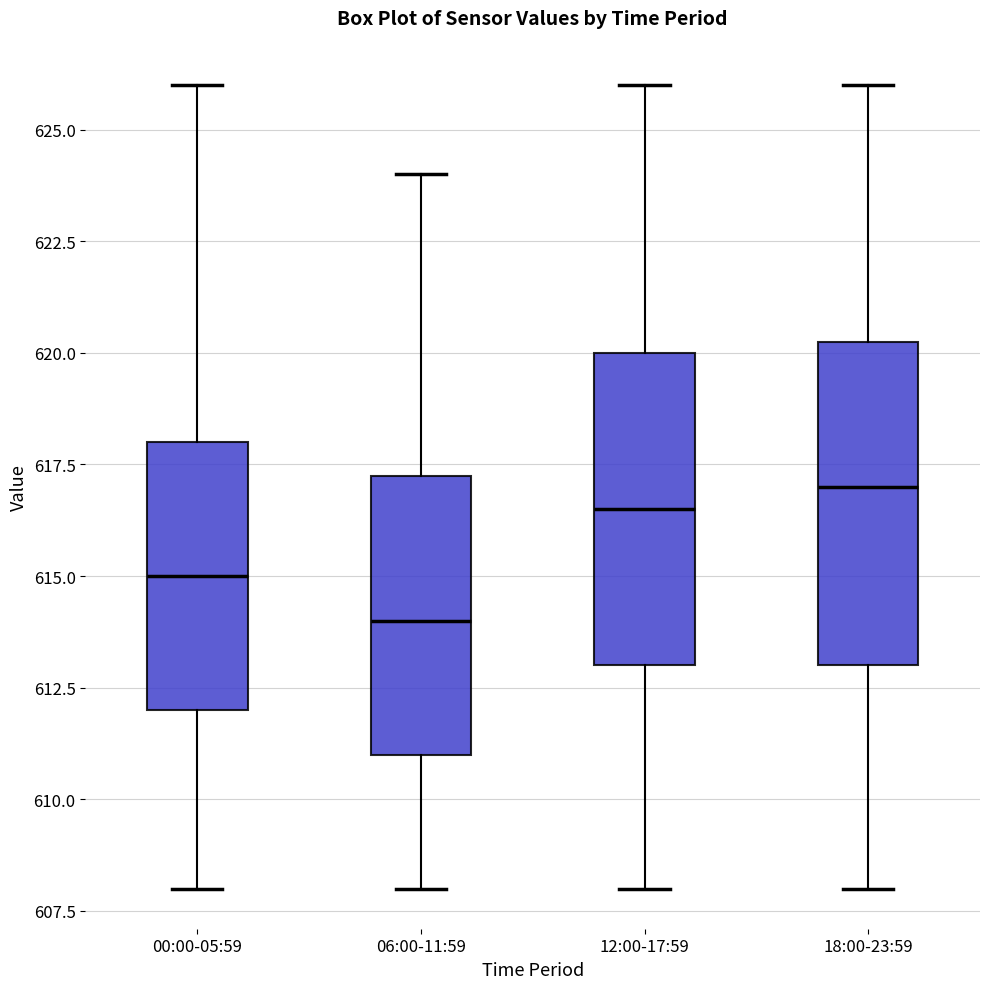

Reading left to right, read every box against the y-axis: the position of its median line, the range the box covers, and the ends of its whiskers. The values are not printed on the chart, so give them approximately, as read against the axis.

00:00-05:59: median 615.0, box 612.0 to 618.0, whiskers 608.0 to 626.0
06:00-11:59: median 614.0, box 611.0 to 617.5, whiskers 608.0 to 624.0
12:00-17:59: median 616.5, box 613.0 to 620.0, whiskers 608.0 to 626.0
18:00-23:59: median 617.0, box 613.0 to 620.5, whiskers 608.0 to 626.0